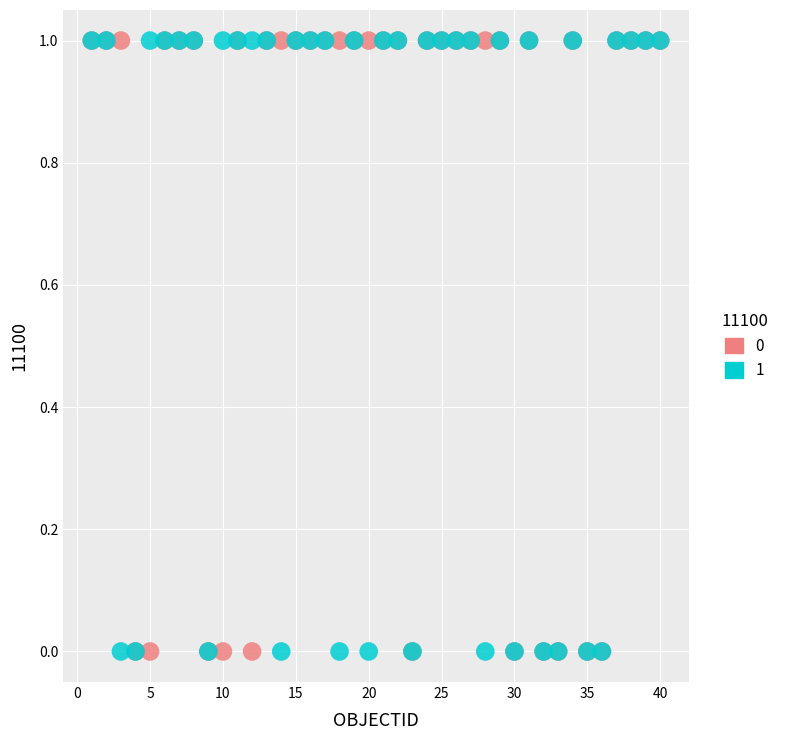

What are all the series names shown in the legend?

0, 1